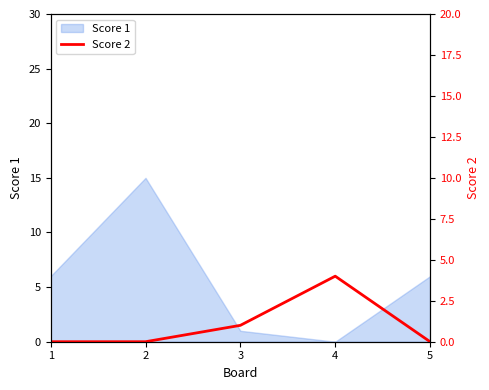

Is it true that Score 1 equals 15 at 2?

True